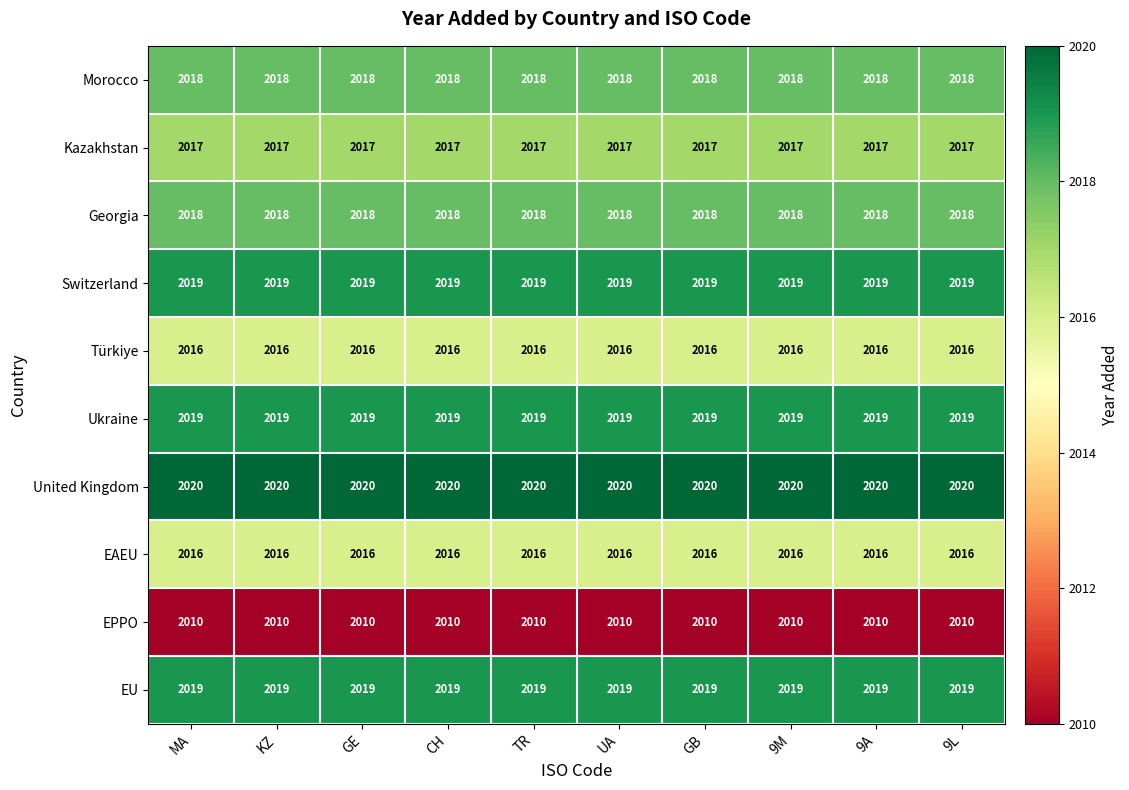

Which series has the largest total across all categories?

United Kingdom